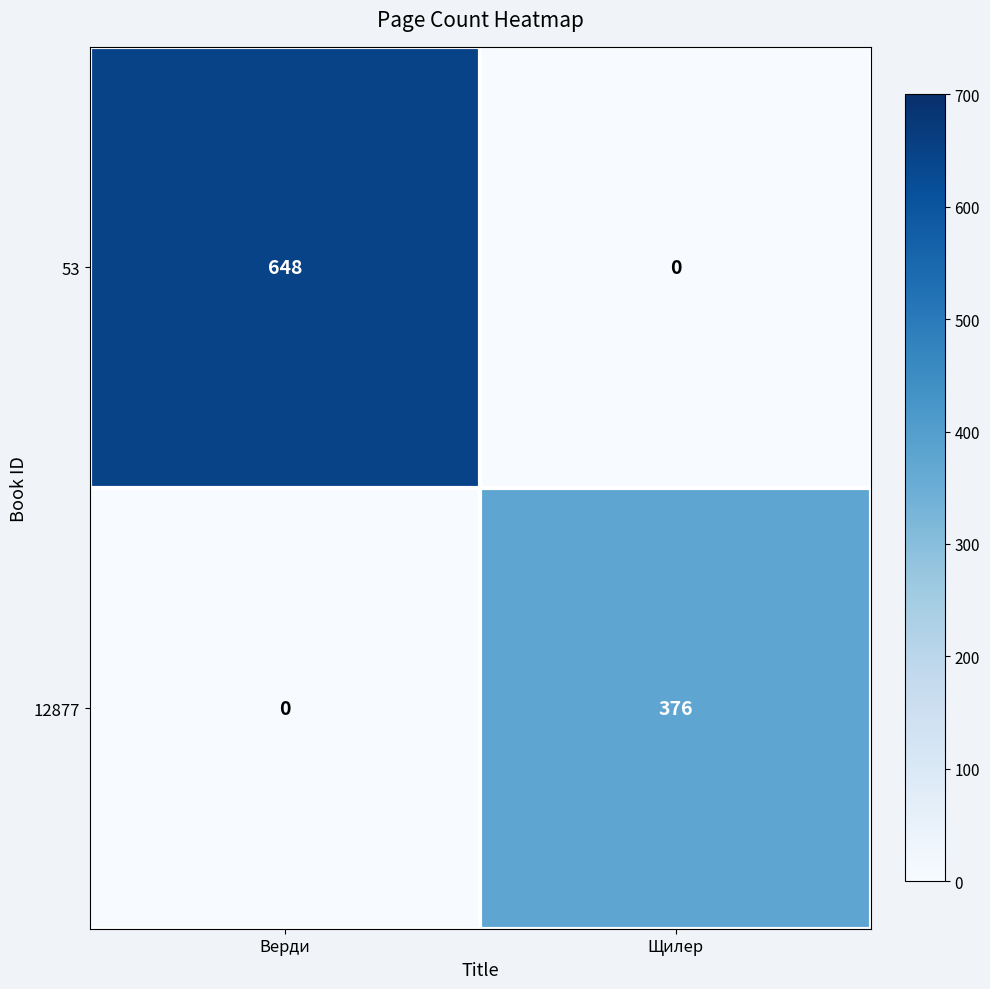

The 12877 series shows 376 at Щилер. True or false?

True